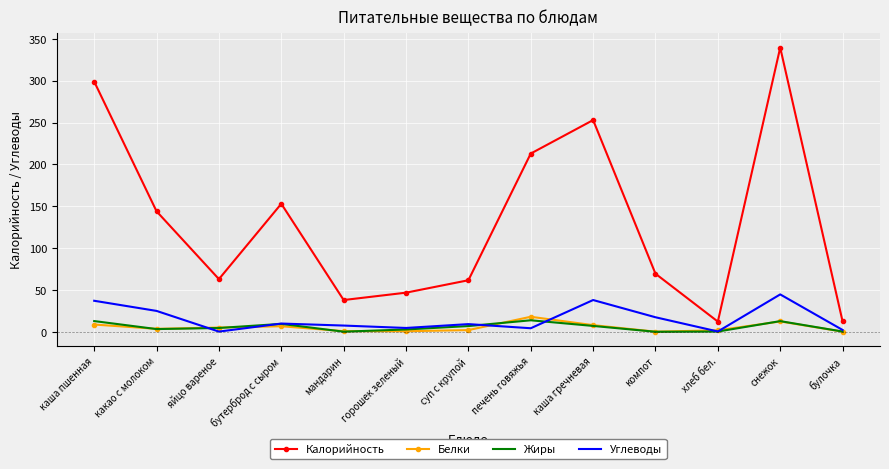

True or false: Калорийность has a value of 339.6 at снежок.

True